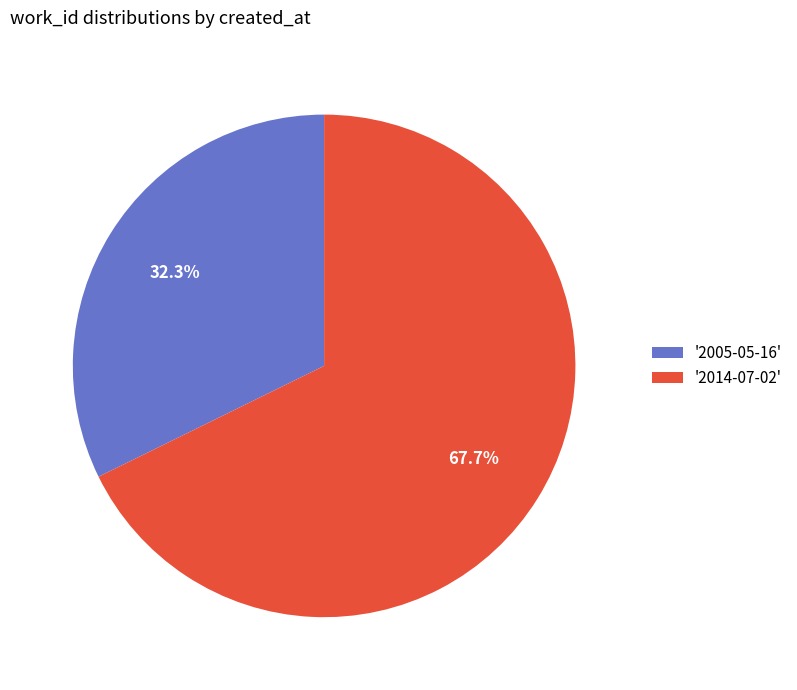

What is the majority slice?

'2014-07-02'